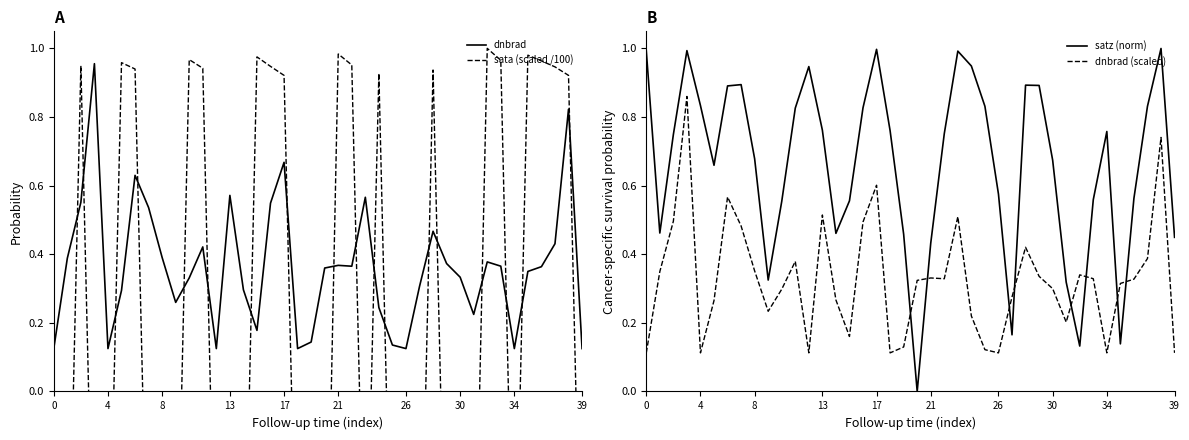

Count the number of categories in the chart.

40